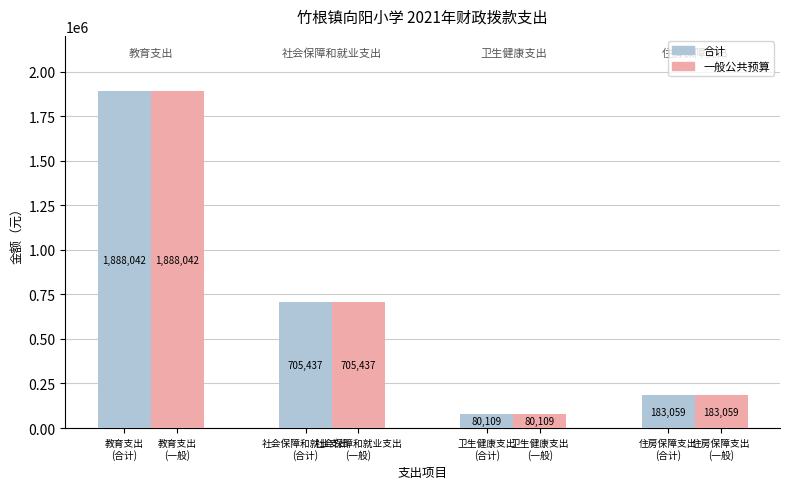

Does the chart contain stacked bars?

No